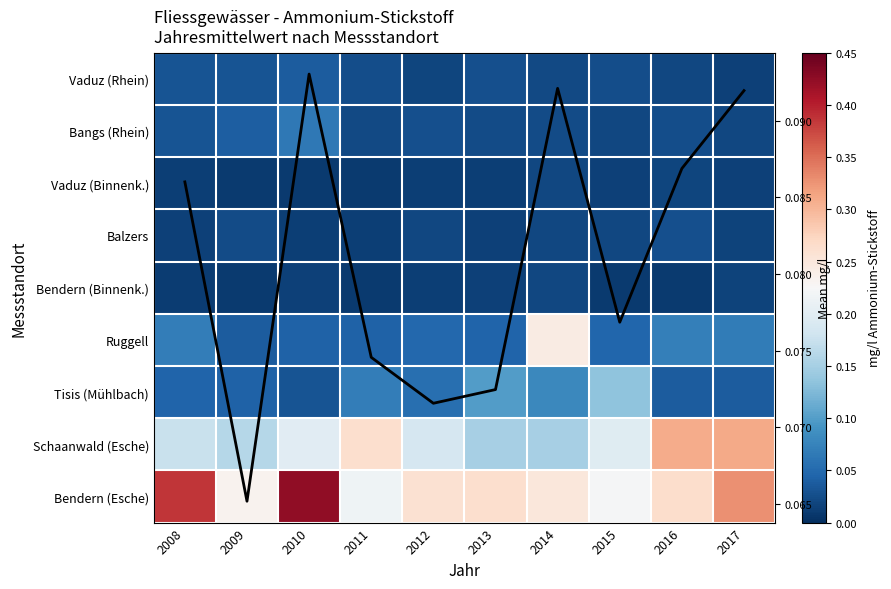

True or false: Schaanwald (Esche) has a value of 0.3 at 2017.

True